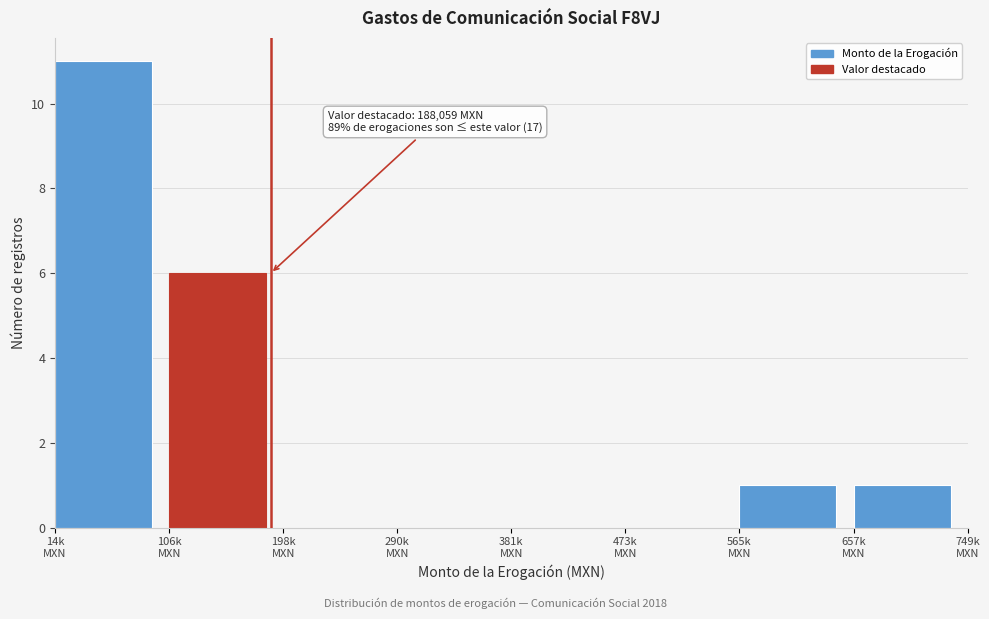

What is the greatest value displayed?

11